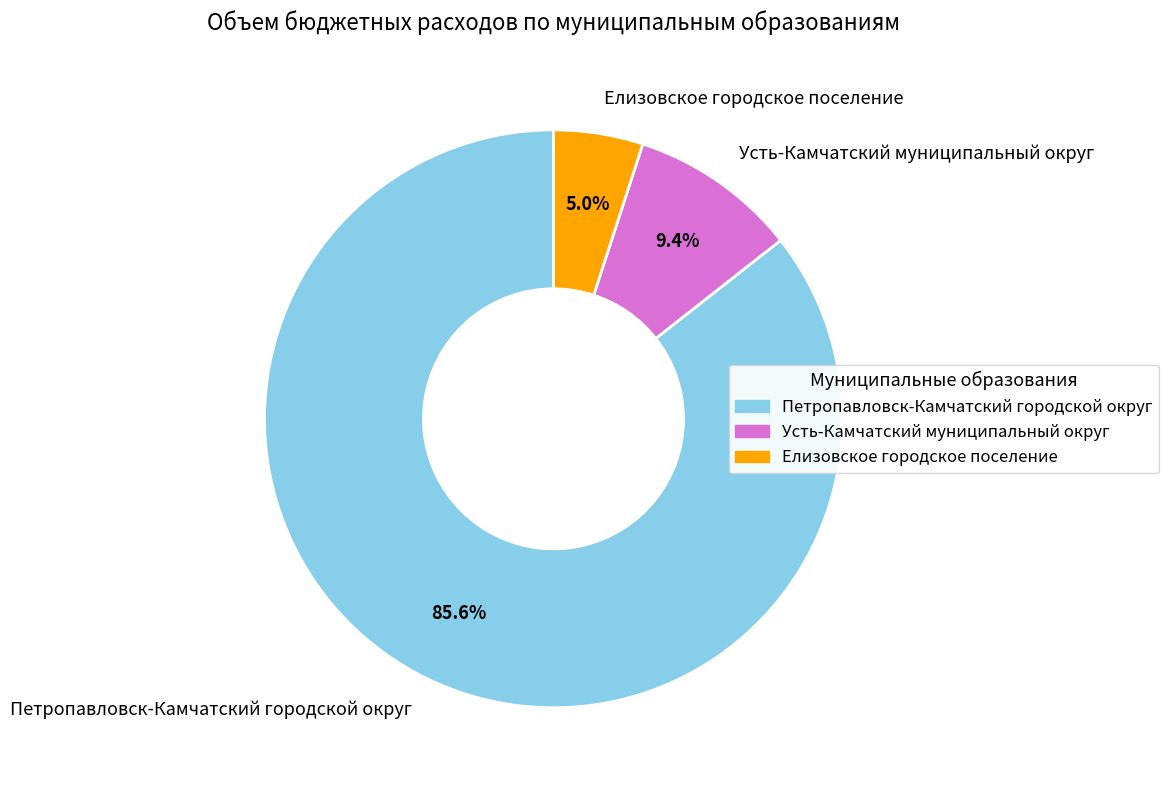

What is the majority slice?

Петропавловск-Камчатский городской округ